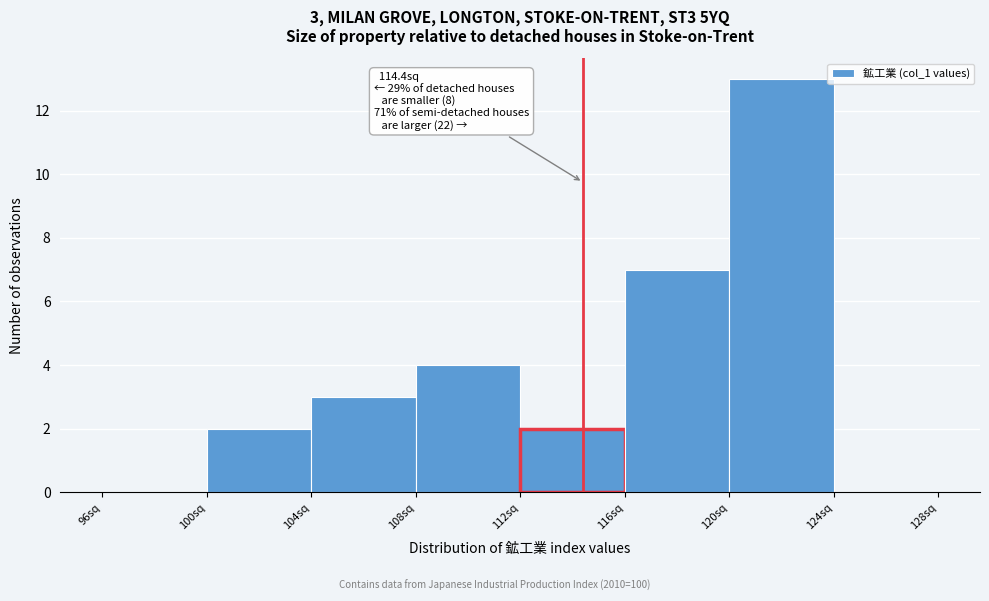

Which range on the x-axis has the tallest bar?

120 to 124